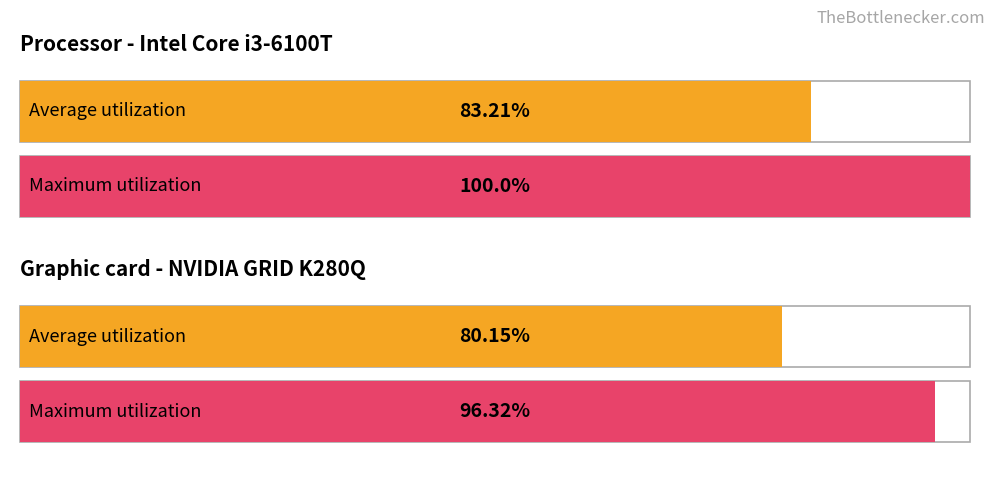

What is the average value of the Average utilization series?

81.7